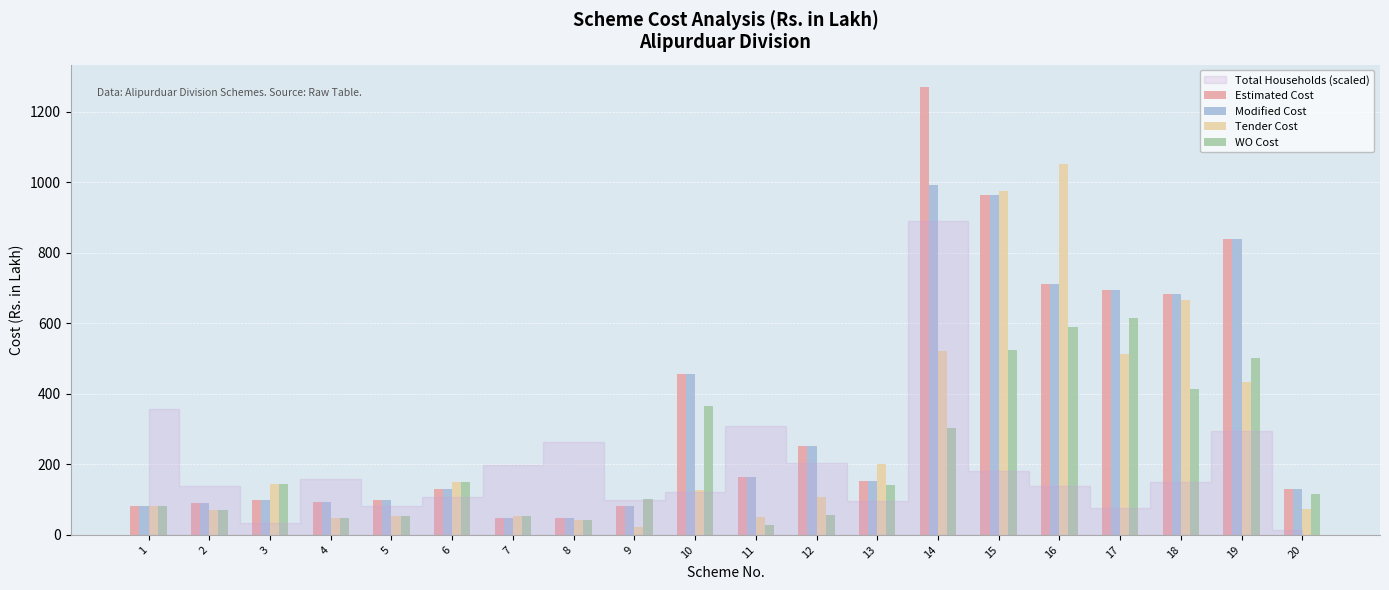

True or false: Tender Cost has a value of 243.6 at 17.

False